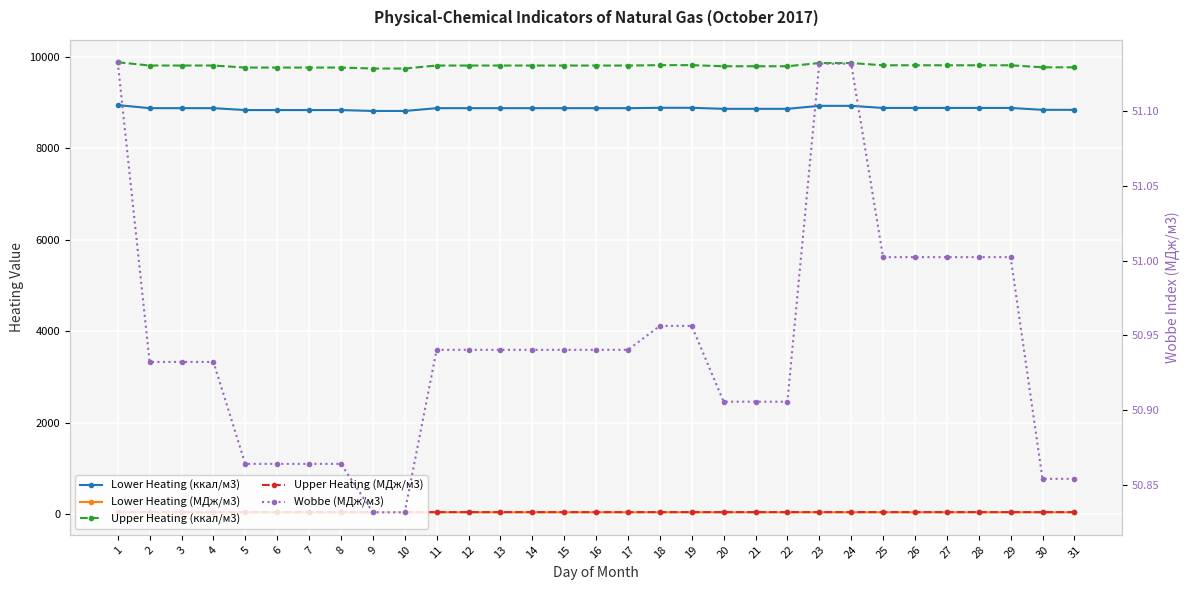

At which category does the chart reach its peak across all series?

1